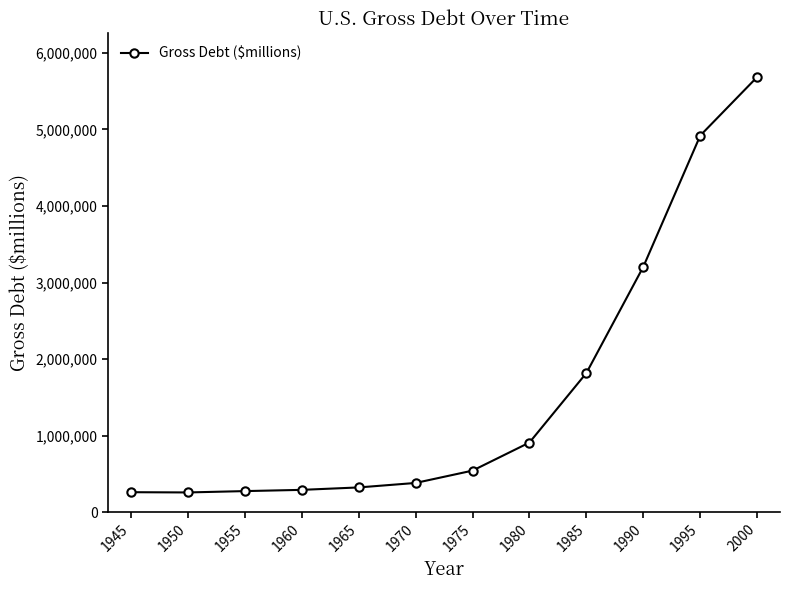

True or false: the data shows 380921 at 1970.

True